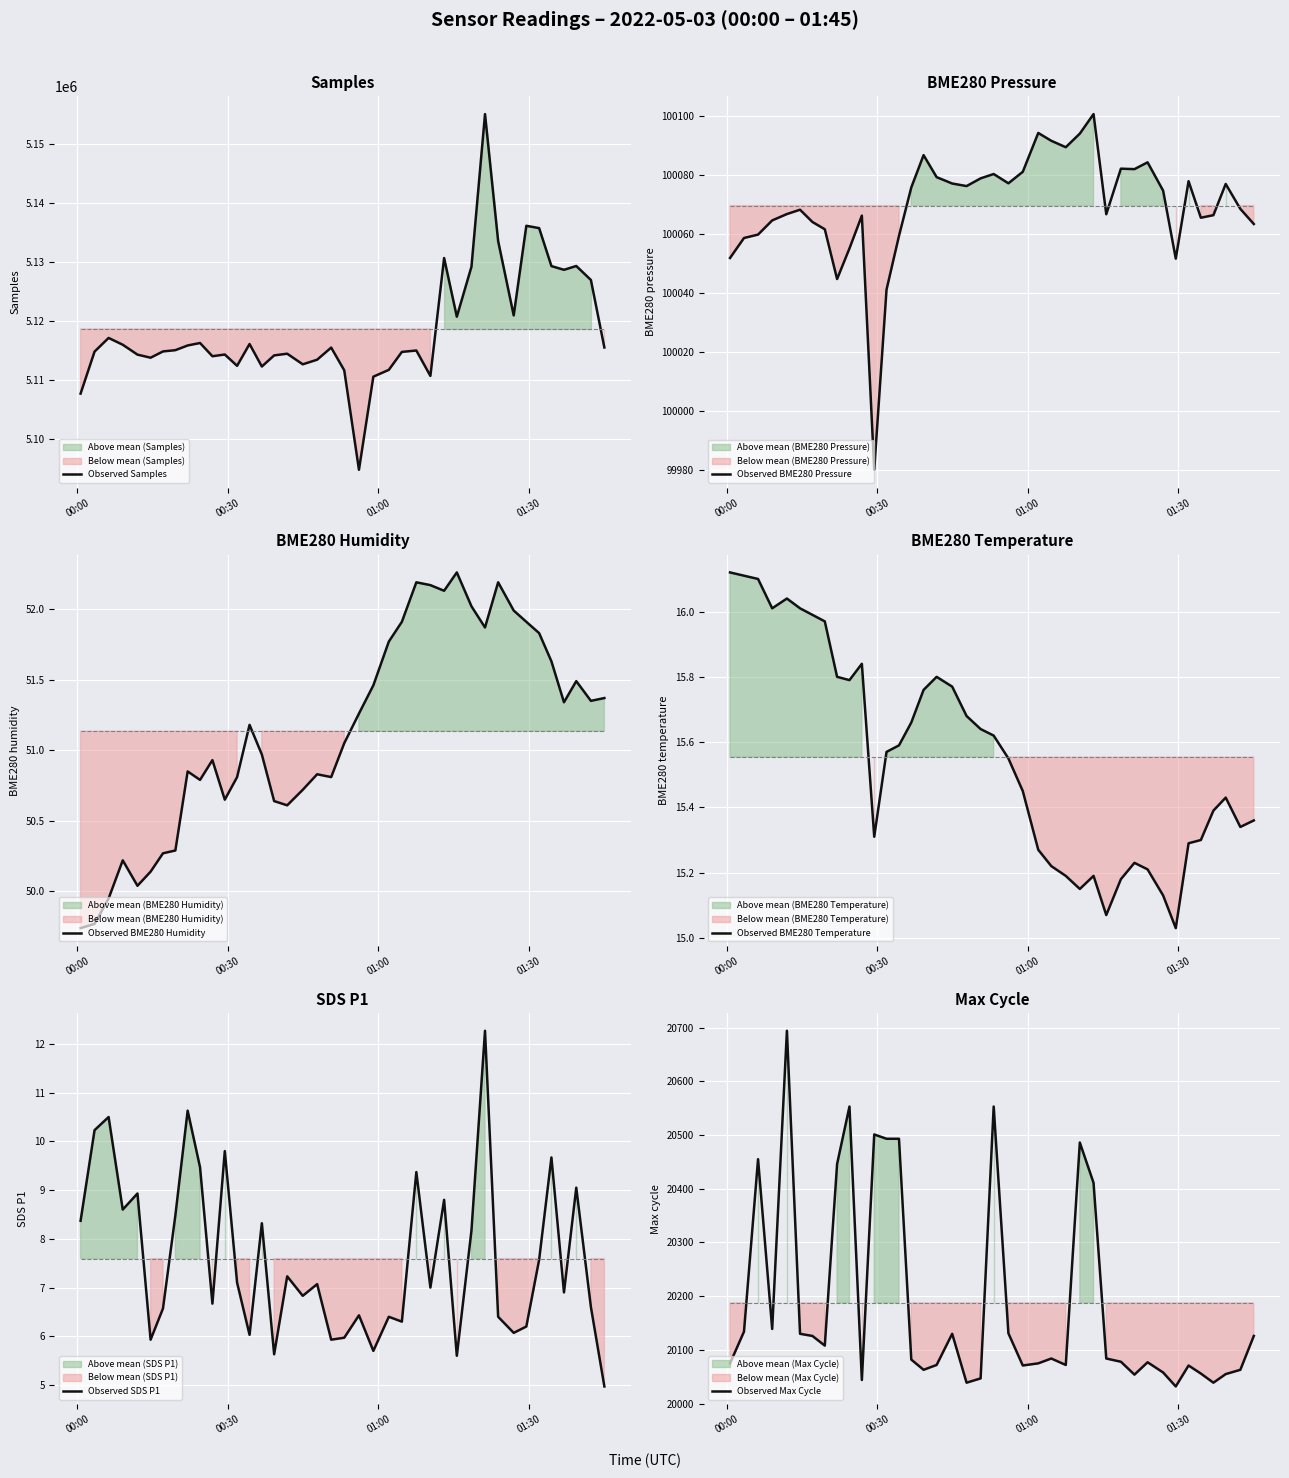

At which category is the sum across all series the highest?

2022/05/03 01:21:15